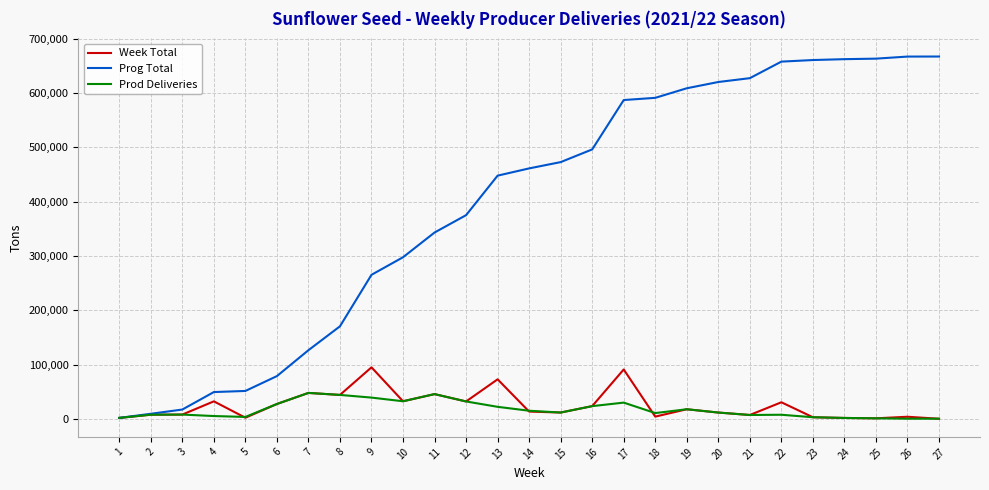

Which series has the largest total across all categories?

Prog Total